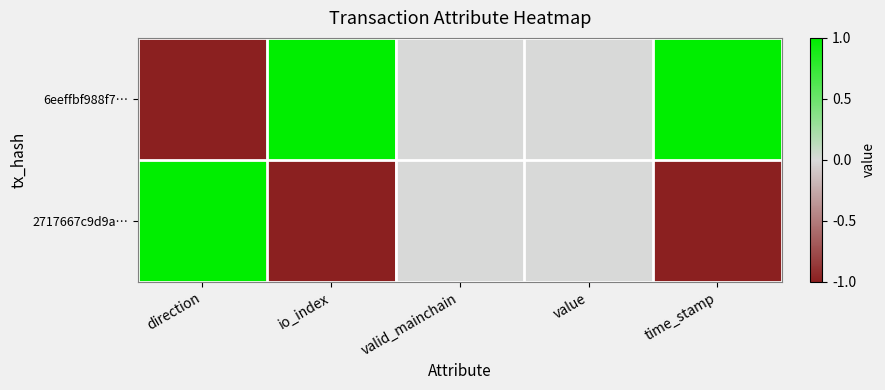

What is the difference between the highest and lowest values at direction?

2